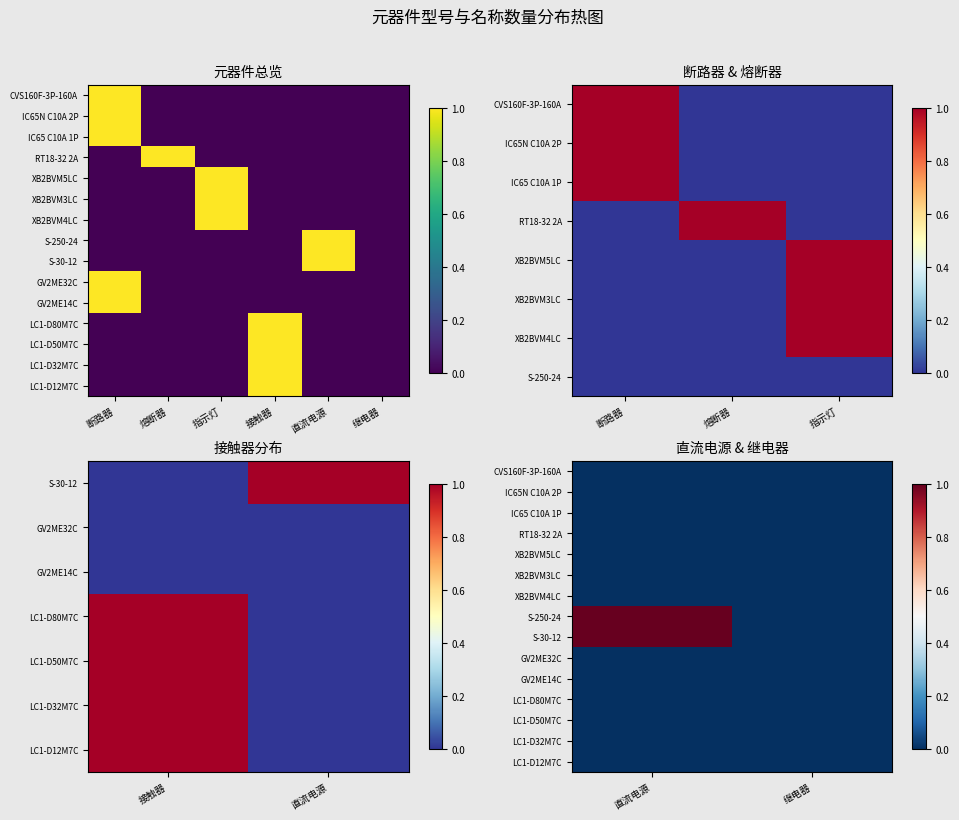

At how many categories does at least one series exceed 0?

1